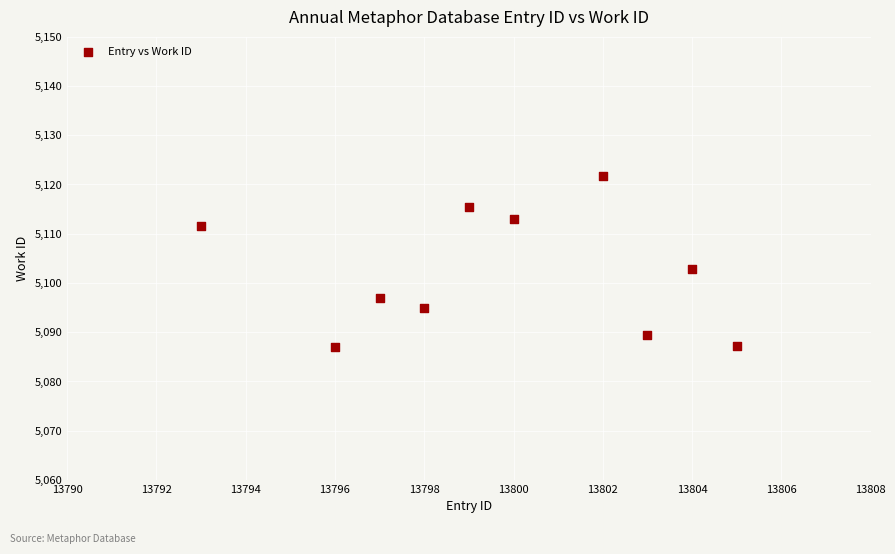

What is the range of Y values (max minus min)?

34.7